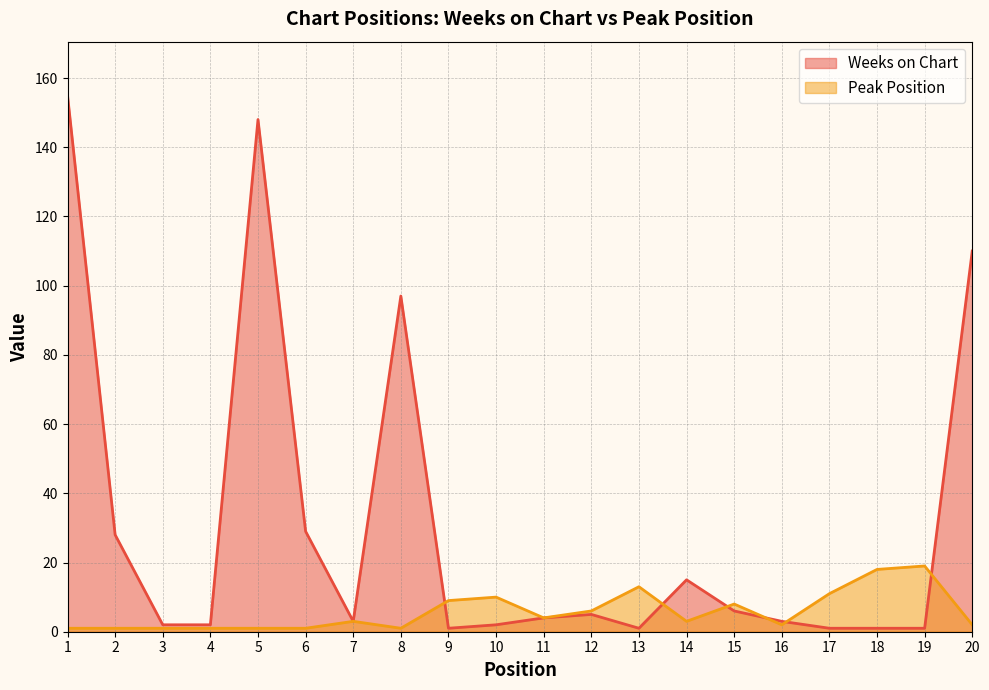

Which series ends up on top after the final intersection of Peak Position and Weeks on Chart?

Weeks on Chart